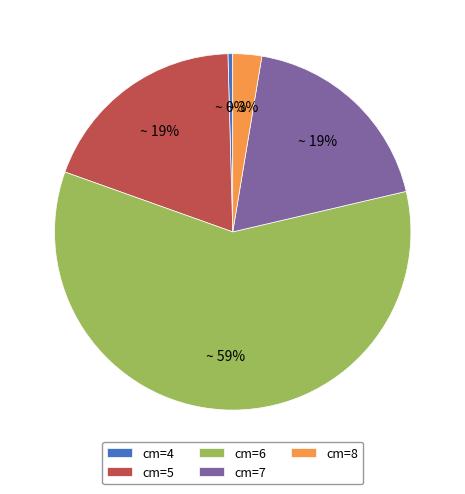

Which category has the biggest portion of the pie?

cm=6